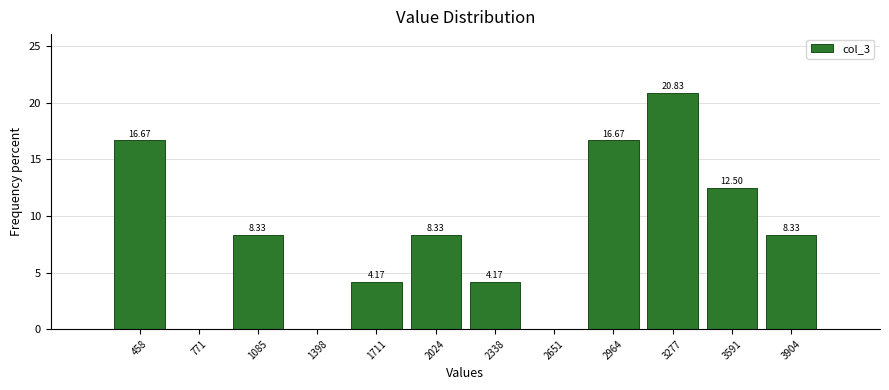

Over which range of the x-axis is the bar tallest?

3100 to 3450